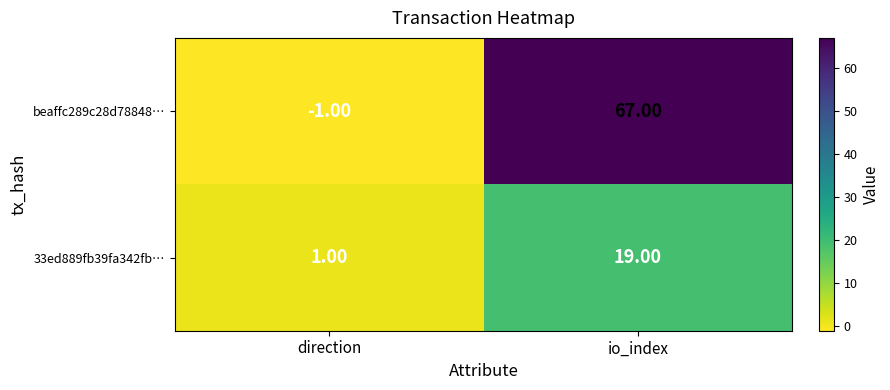

Which series has the widest spread of values?

beaffc289c28d78848…